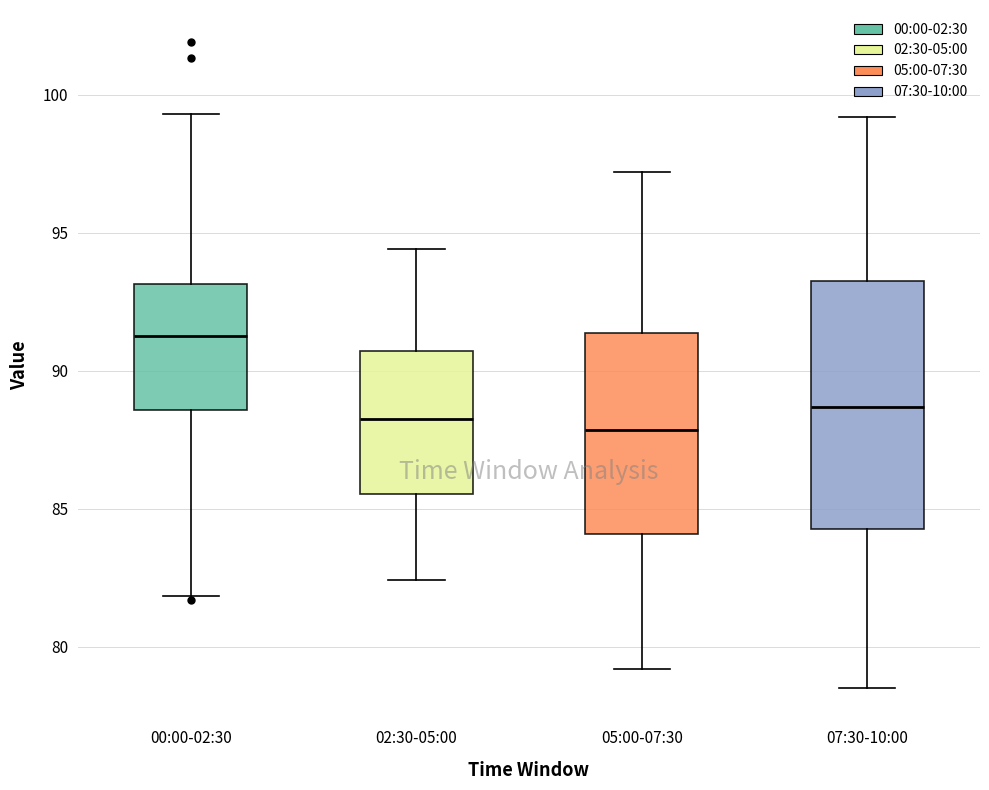

Where does the lower whisker of the box for 07:30-10:00 end on the y-axis? The values are not printed on the chart, so give them approximately, as read against the axis.

78.5